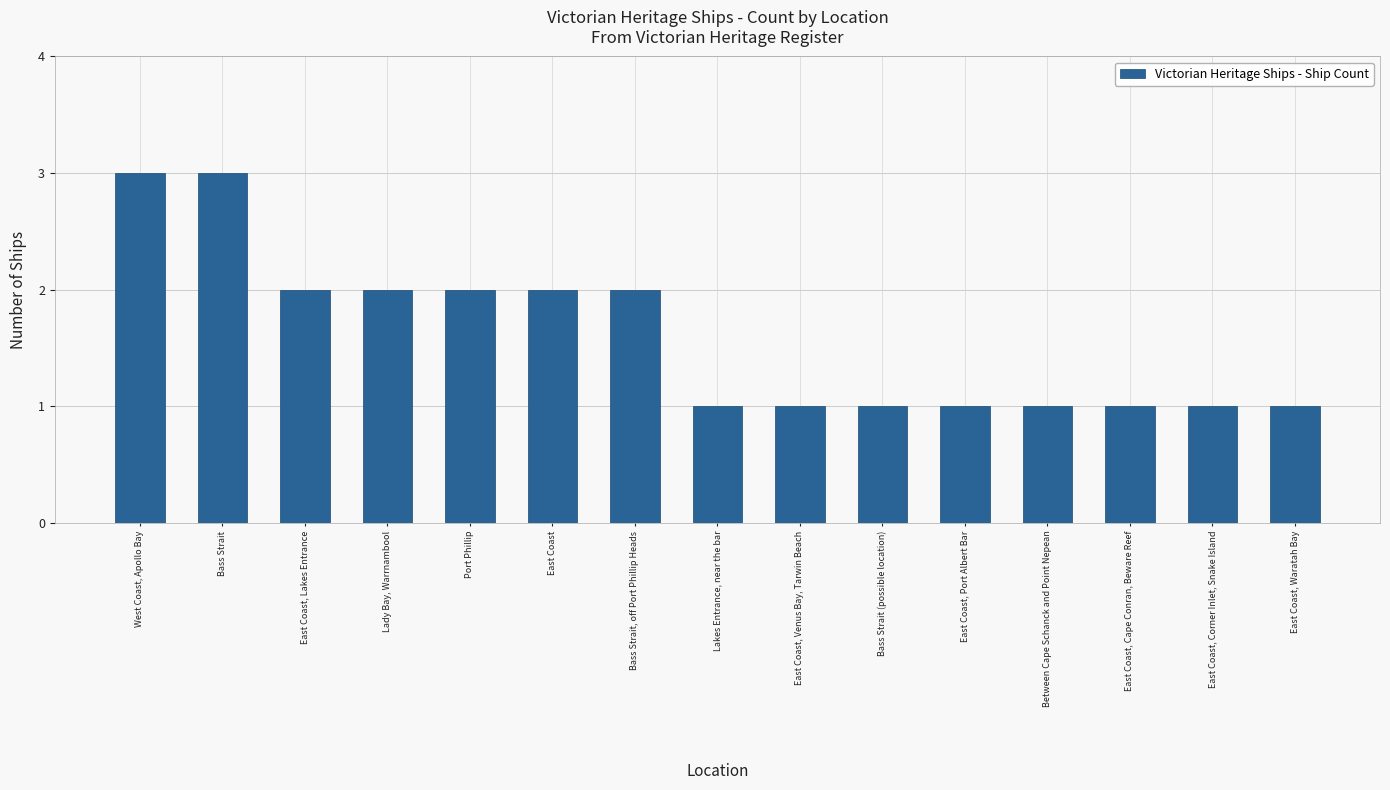

What is the label of the 1st bar from the left?

West Coast, Apollo Bay